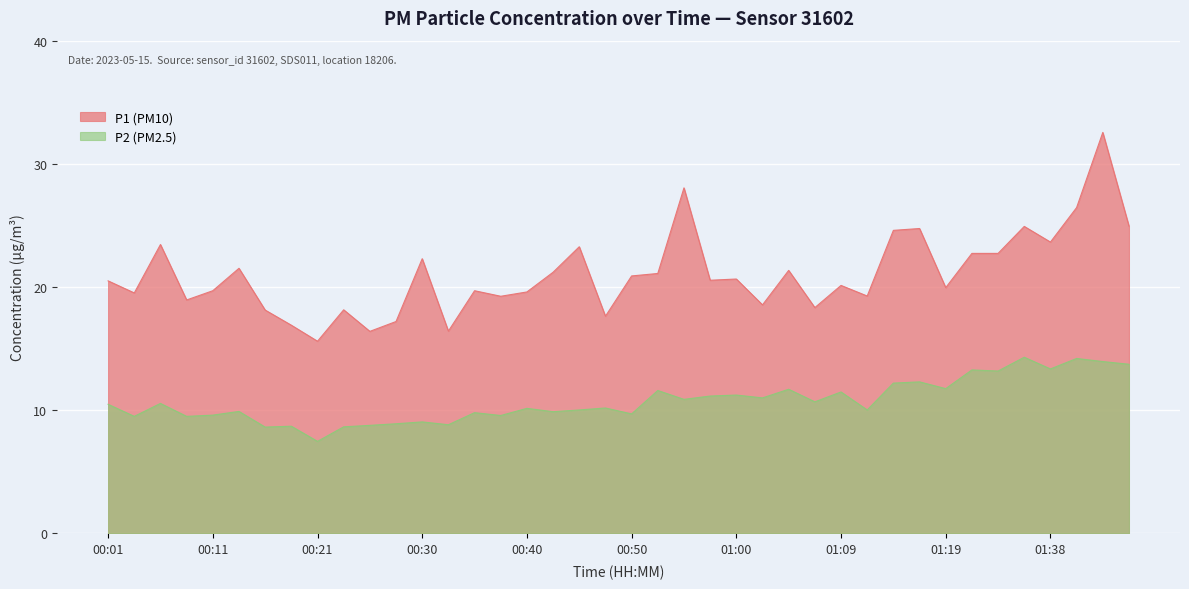

What is the value of the P2 point at the 17th from the left?

10.2